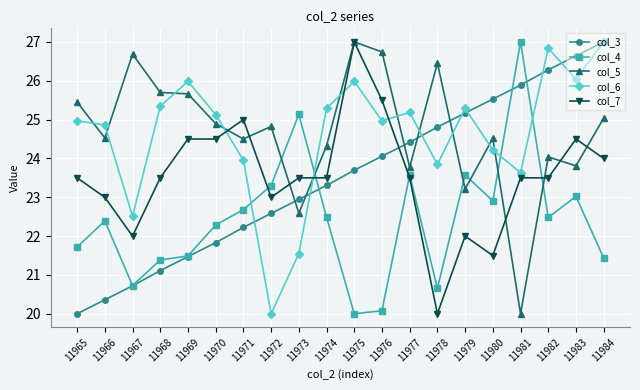

Between 11973 and 11980, which series saw the biggest shift?

col_6